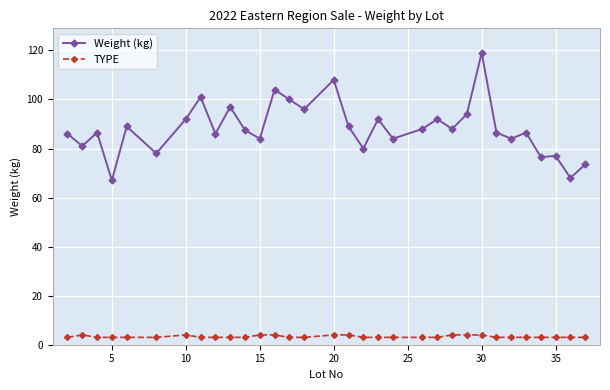

Which series has the largest total across all categories?

Weight (kg)